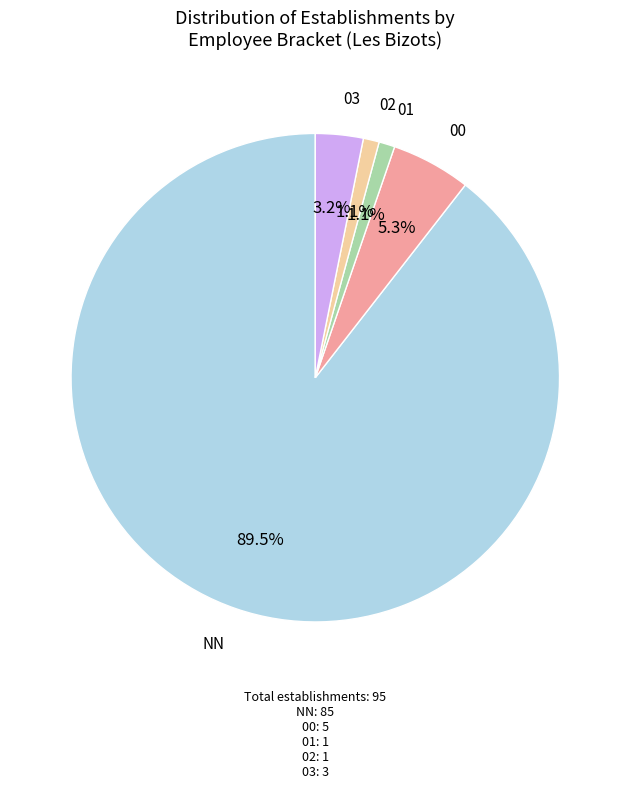

Combined, do 03 and 02 account for over 50%?

No